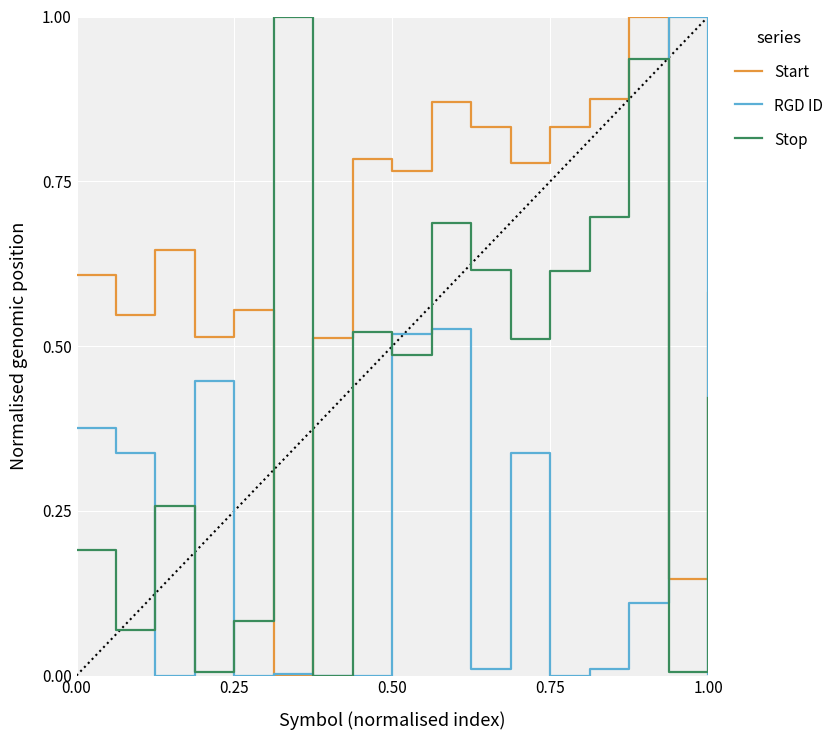

Which series ends up on top after the final intersection of Stop and Start?

Start